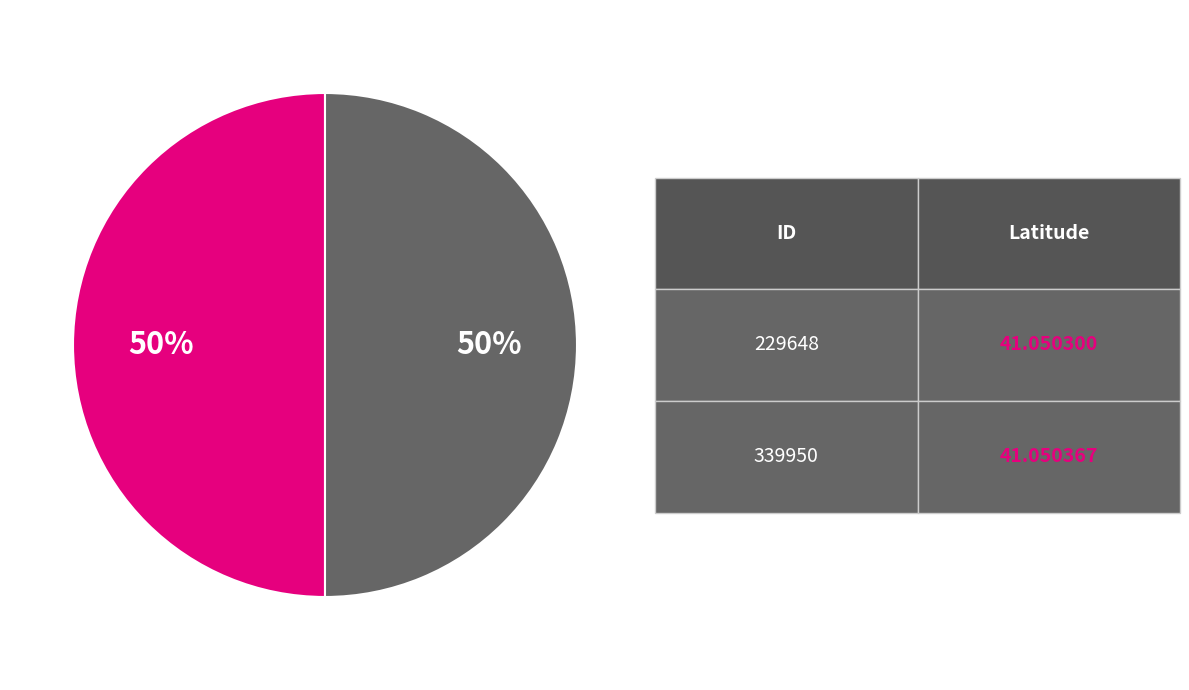

To the nearest percent, what is the average slice percentage?

50%